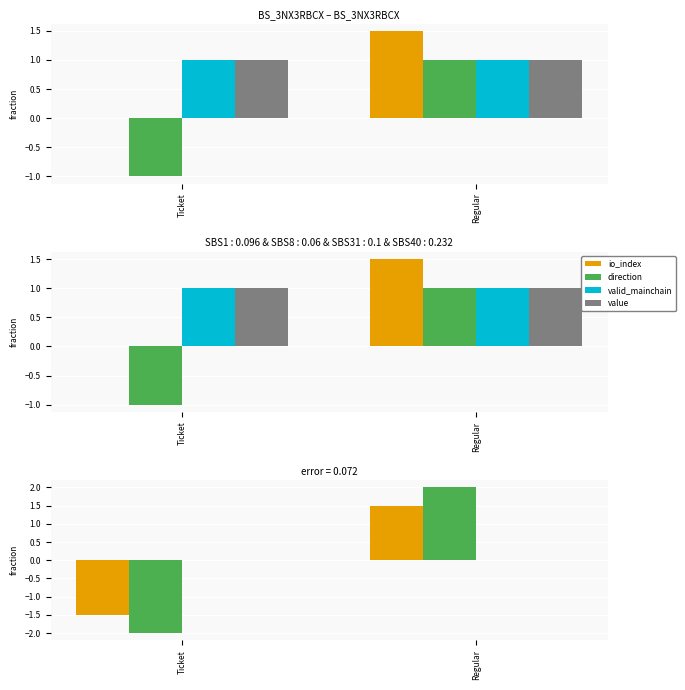

The io_index series shows -2.6 at Ticket. True or false?

False